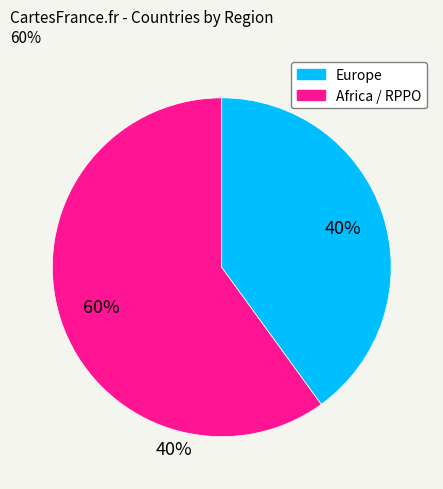

To the nearest percent, what is the difference between the largest and smallest slice percentages?

20%